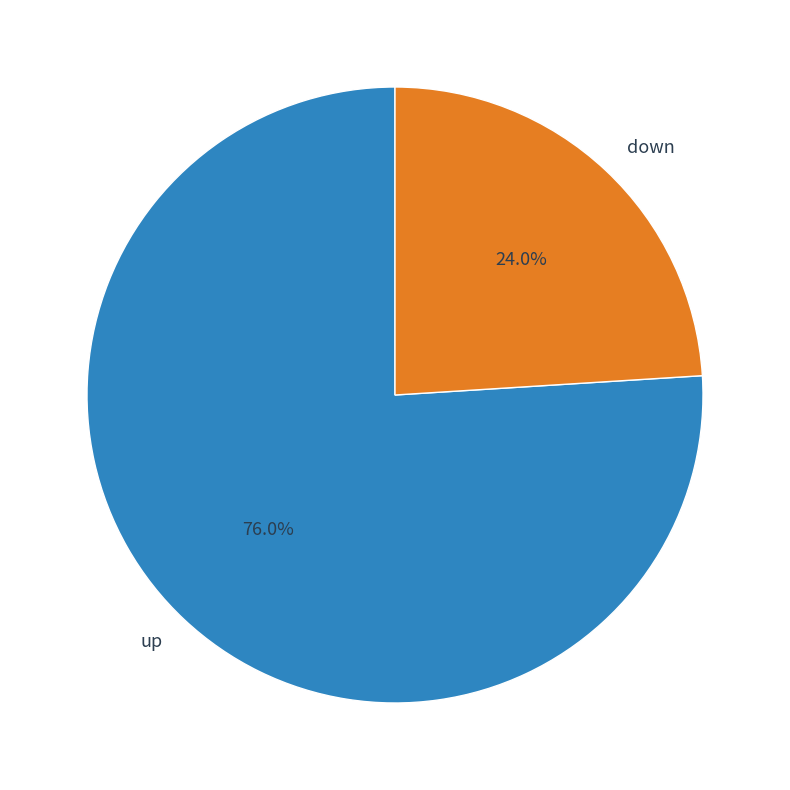

What is the smallest slice in the pie chart?

down